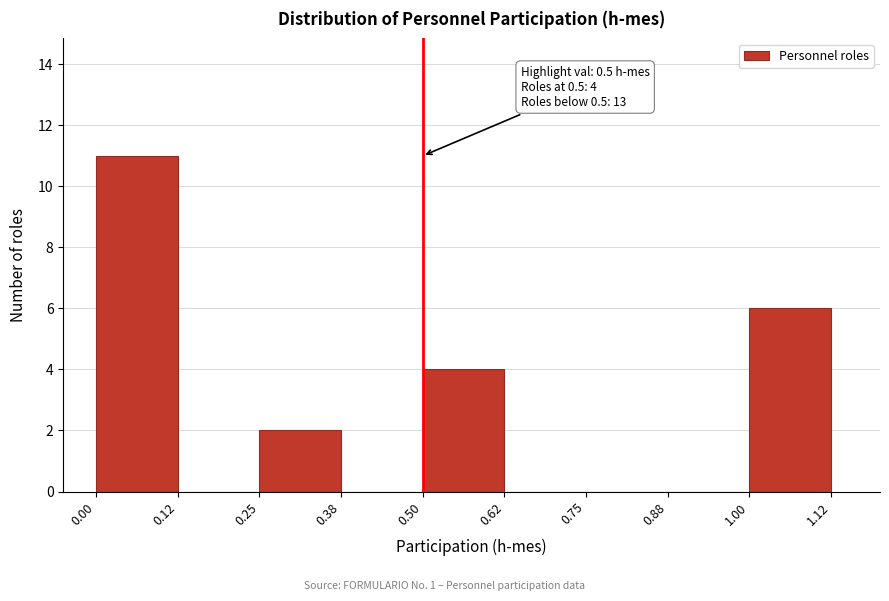

Over which range of the x-axis is the bar tallest?

0.00 to 0.12